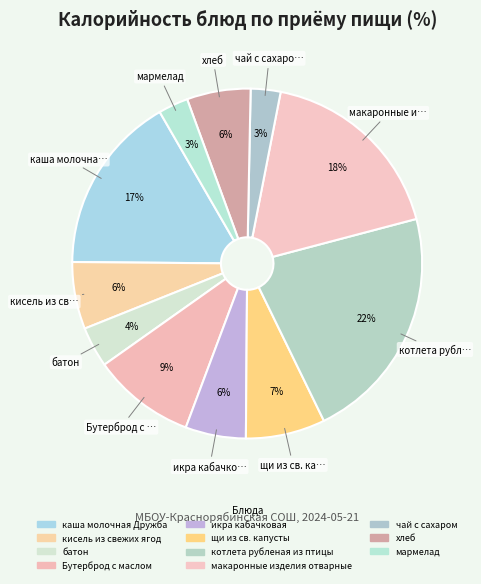

To the nearest percent, what is the average slice percentage?

9%